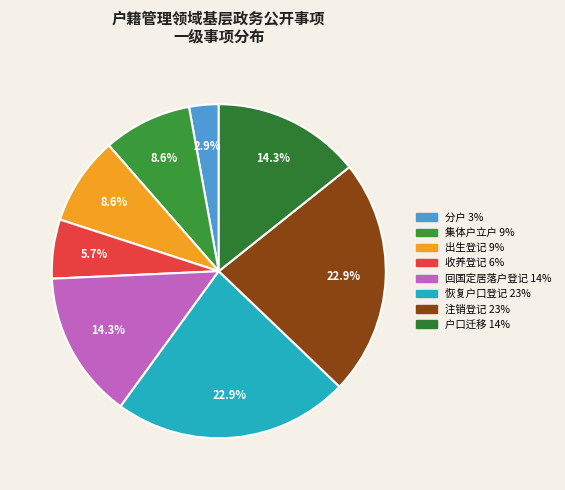

Which has a higher value, 恢复户口登记 or 收养登记?

恢复户口登记